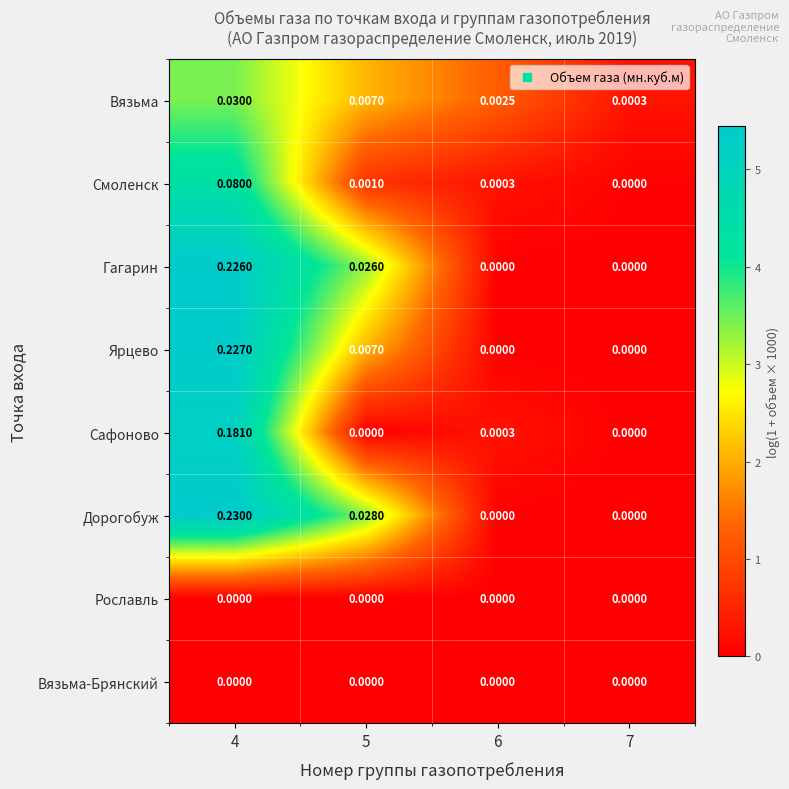

Which series has the largest range (max minus min)?

Дорогобуж